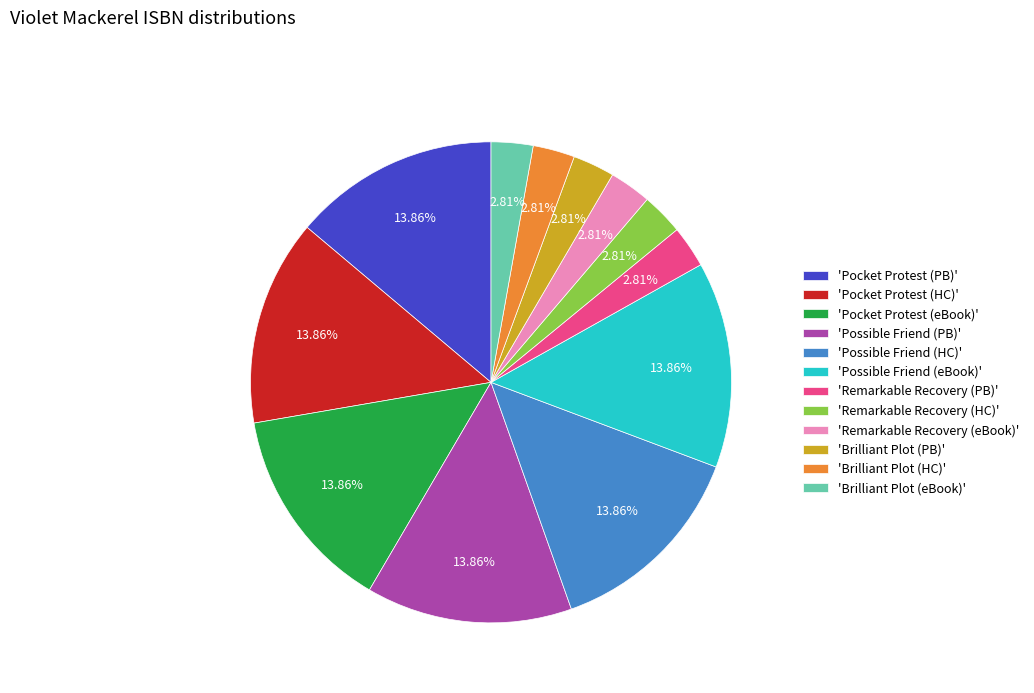

Which has a higher value, 'Possible Friend (eBook)' or 'Remarkable Recovery (eBook)'?

'Possible Friend (eBook)'